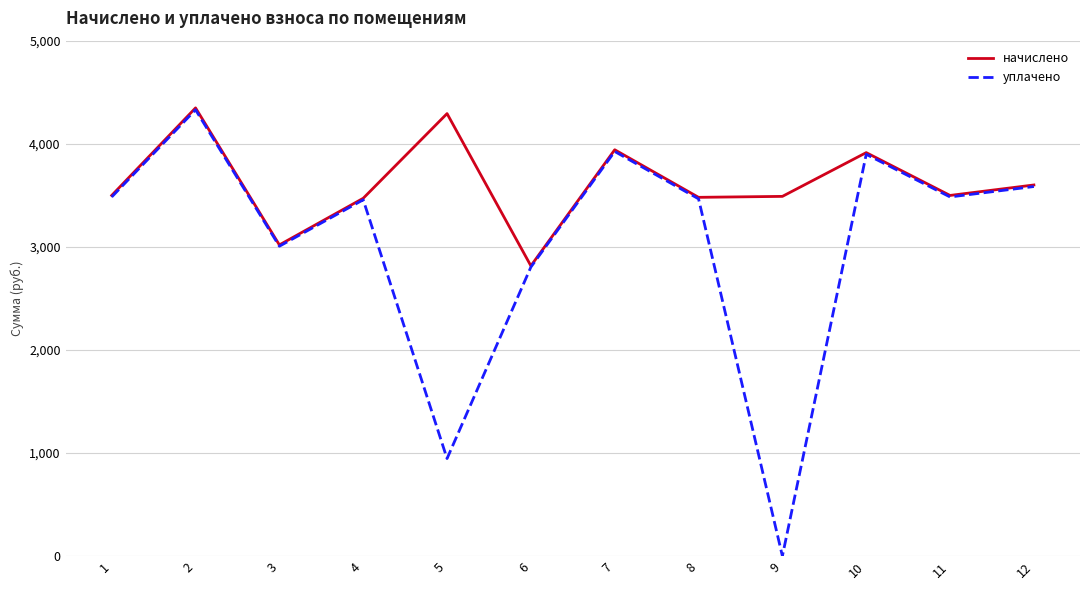

What is the total value across all series at 1?

6984.5